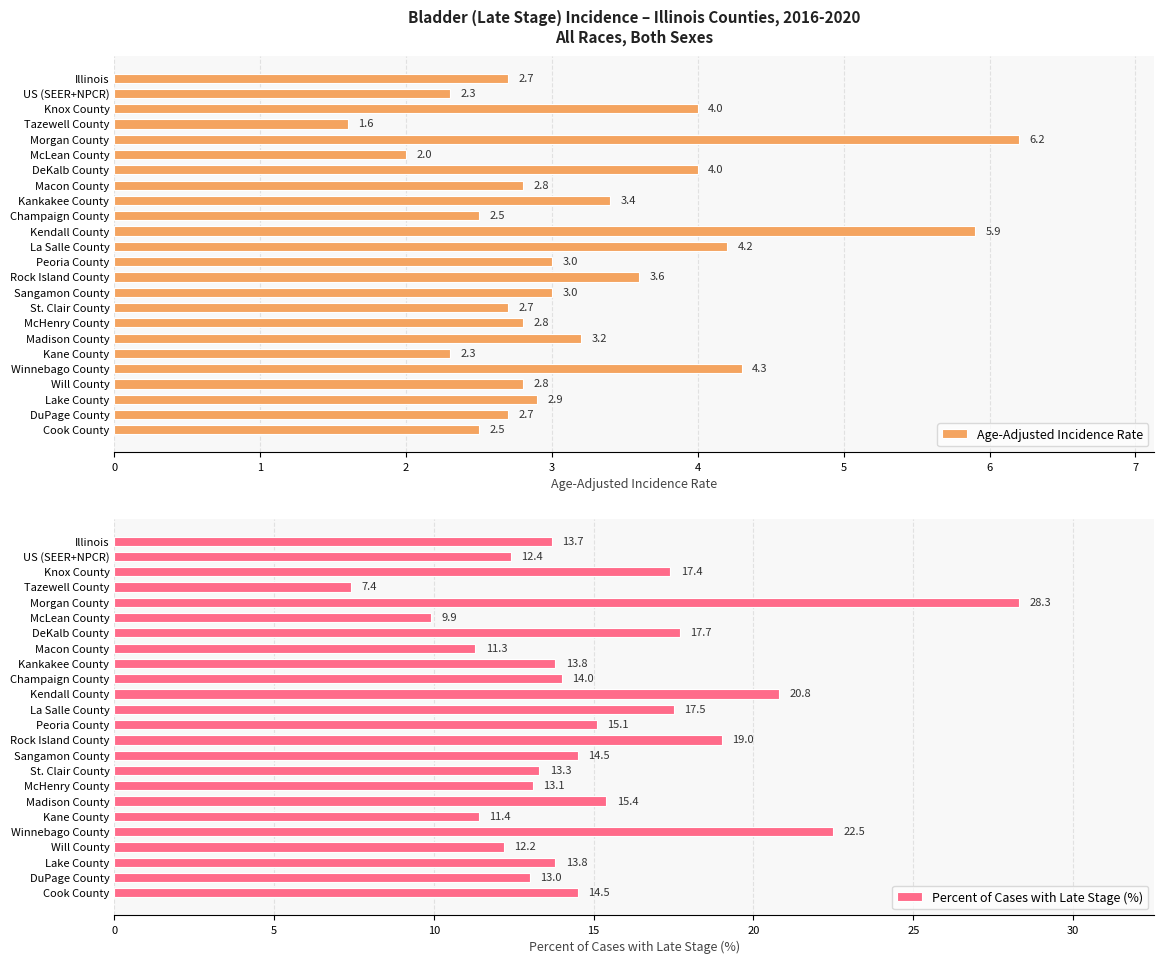

Is it true that Percent of Cases with Late Stage (%) equals 28.3 at Morgan County?

True